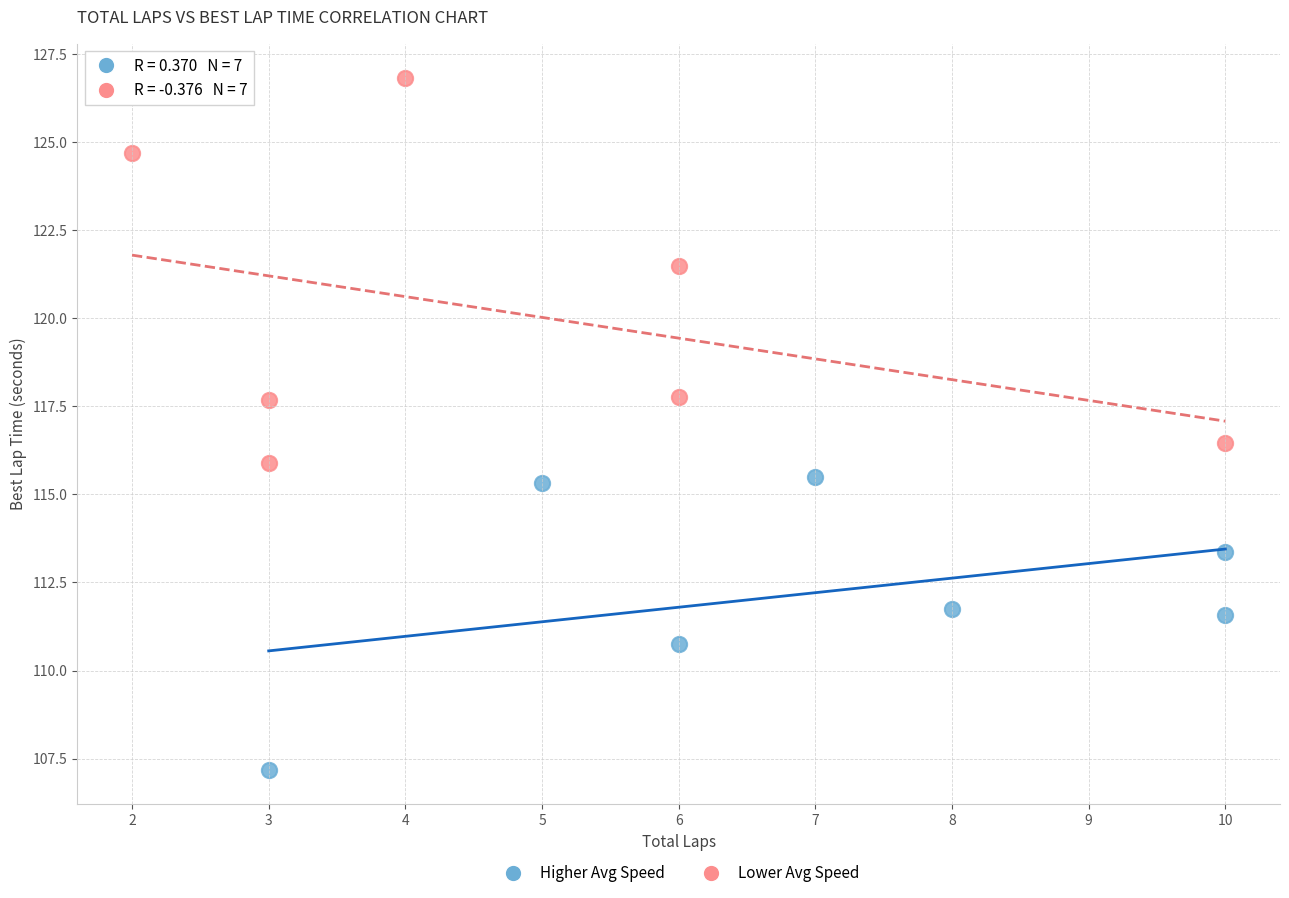

Which series reaches the maximum Y coordinate?

Lower Avg Speed